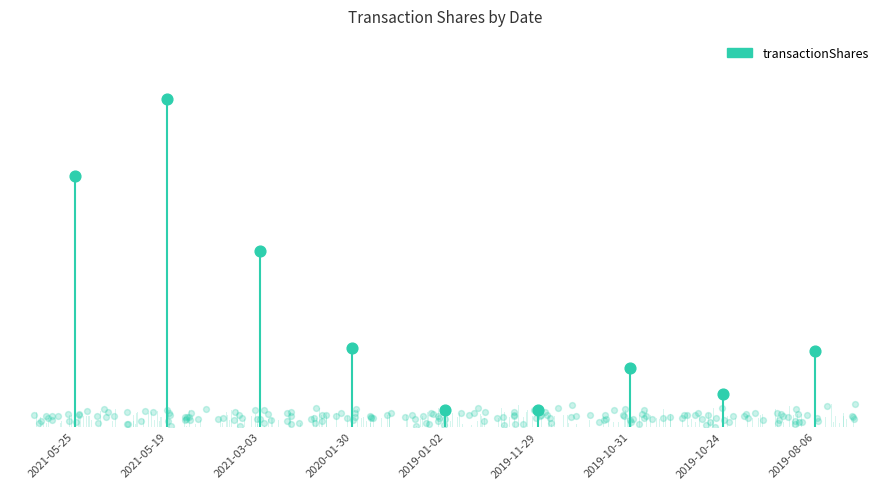

Between 2021-05-19 and 2021-05-25, which is larger?

2021-05-19